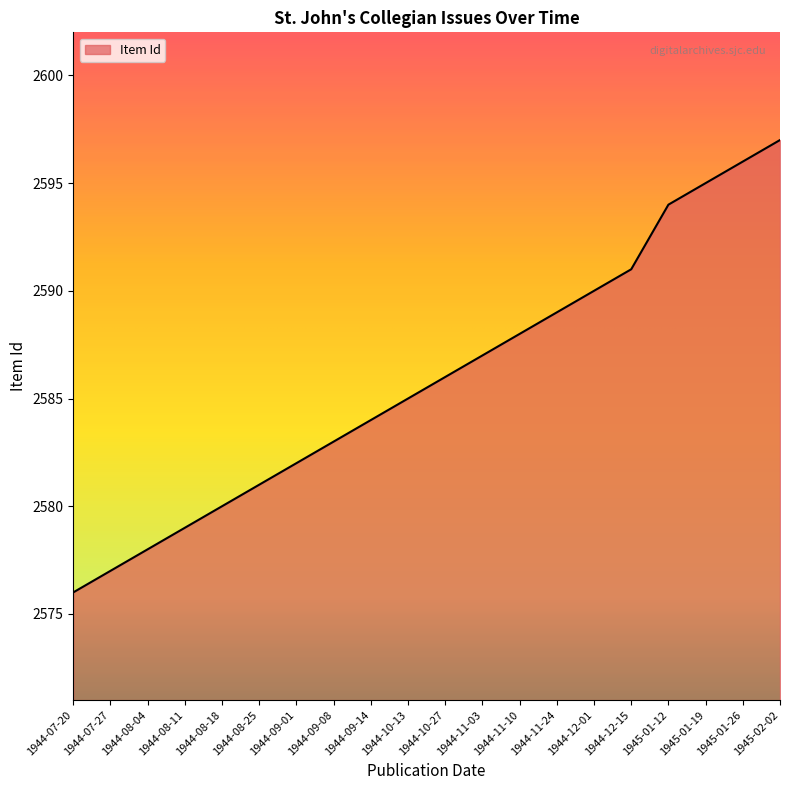

Reading right to left, transcribe all the data shown in this chart.

1945-02-02=2597	1945-01-26=2596	1945-01-19=2595	1945-01-12=2594	1944-12-15=2591	1944-12-01=2590	1944-11-24=2589	1944-11-10=2588	1944-11-03=2587	1944-10-27=2586	1944-10-13=2585	1944-09-14=2584	1944-09-08=2583	1944-09-01=2582	1944-08-25=2581	1944-08-18=2580	1944-08-11=2579	1944-08-04=2578	1944-07-27=2577	1944-07-20=2576